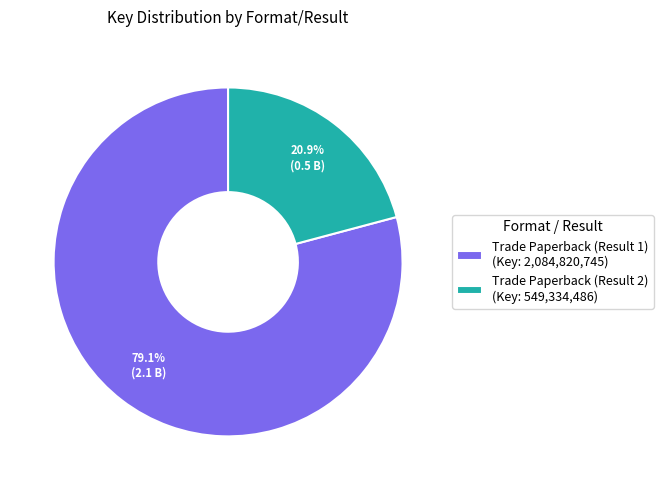

To the nearest percent, what percentage of the pie is Trade Paperback (Result 1)?

79%